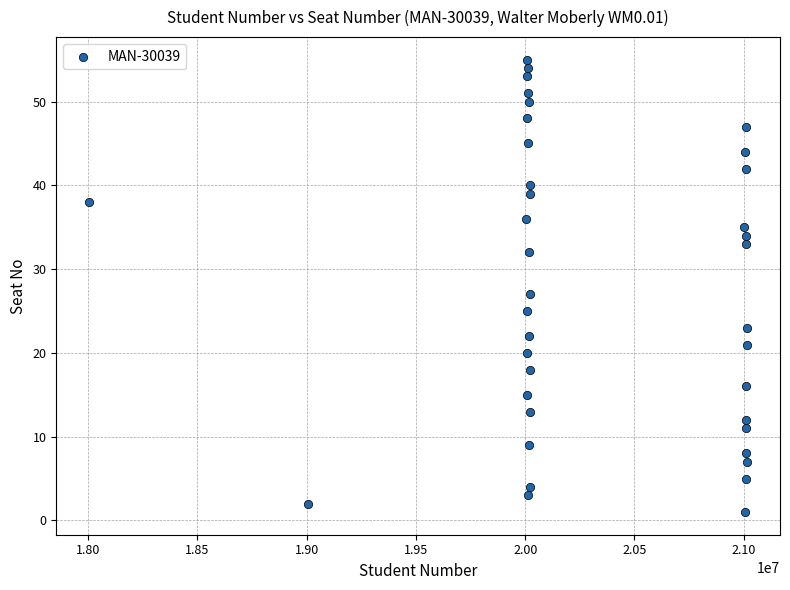

What Y value in the scatter plot is closest to 28?

27